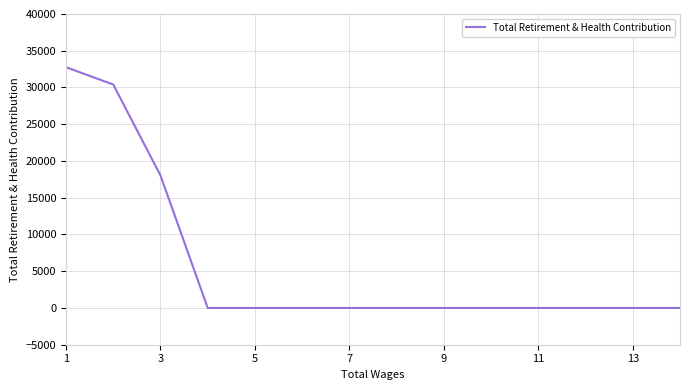

What is the maximum value shown in the chart?

32762